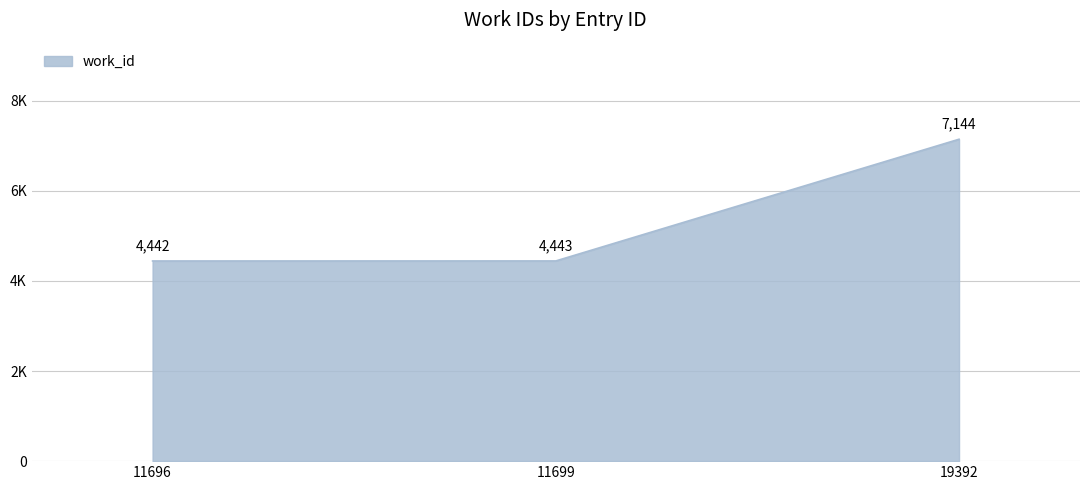

The value at 19392 is 2472. True or false?

False